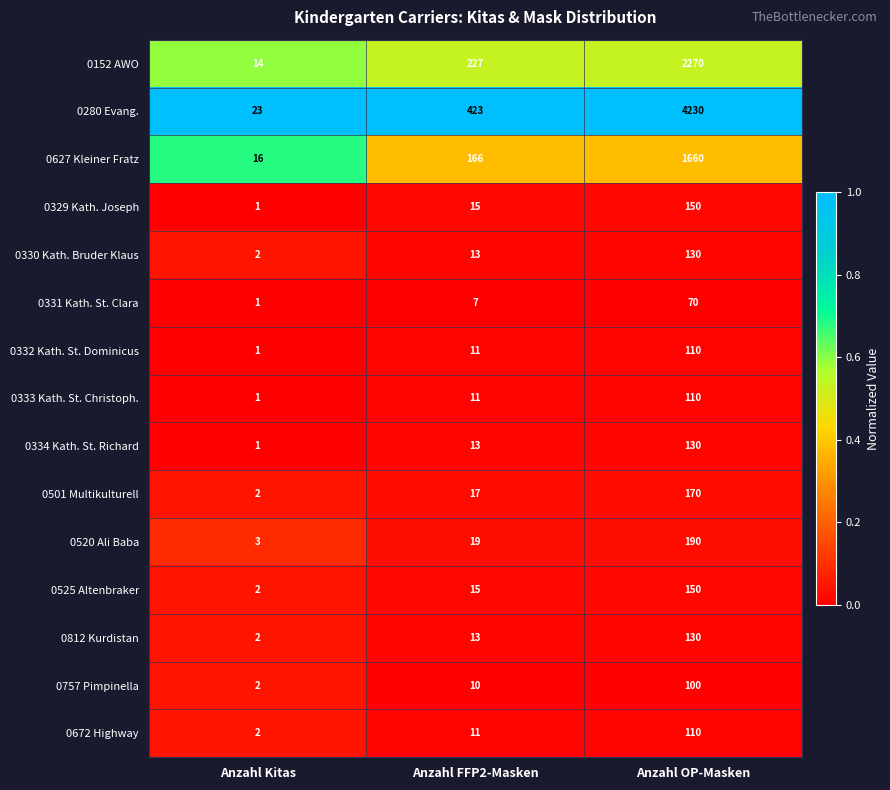

How many categories are shown in the chart?

3